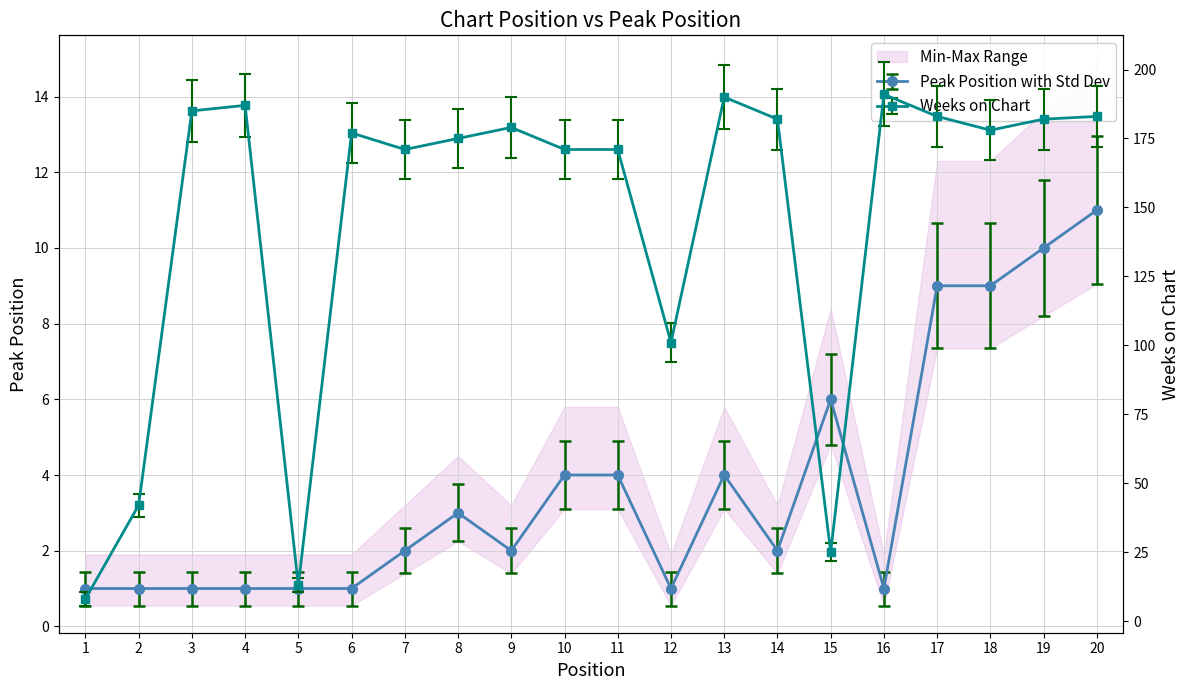

Which series has the largest total across all categories?

Weeks on Chart